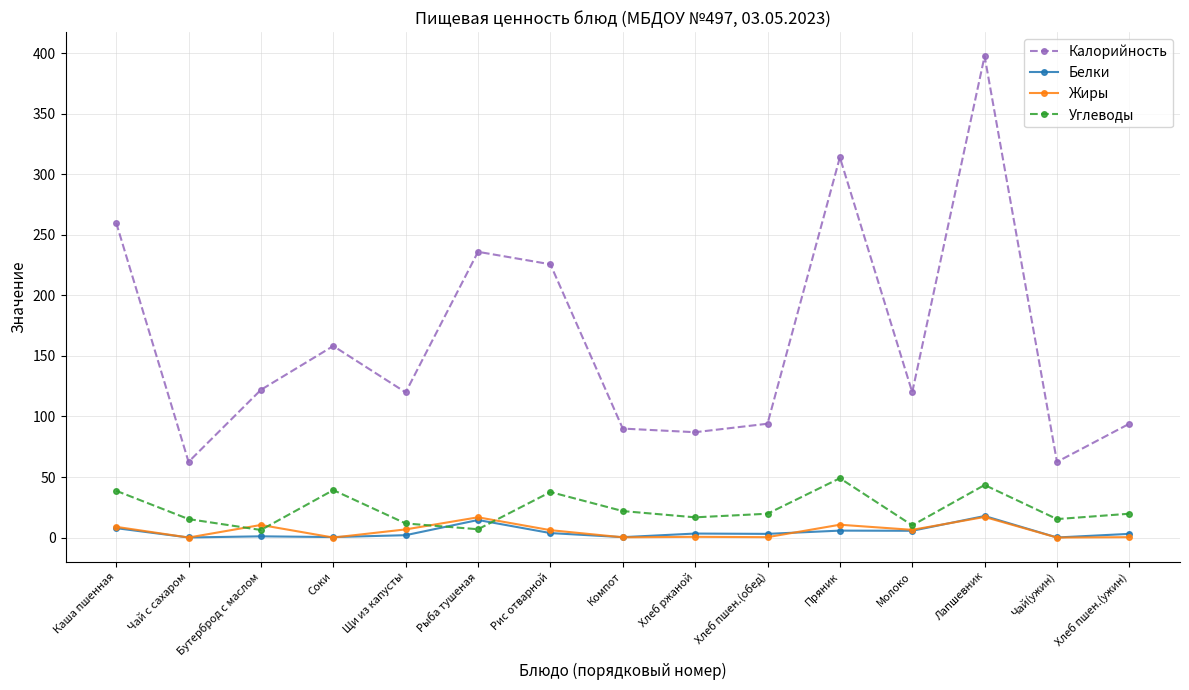

At which label does Калорийность reach its peak?

Лапшевник